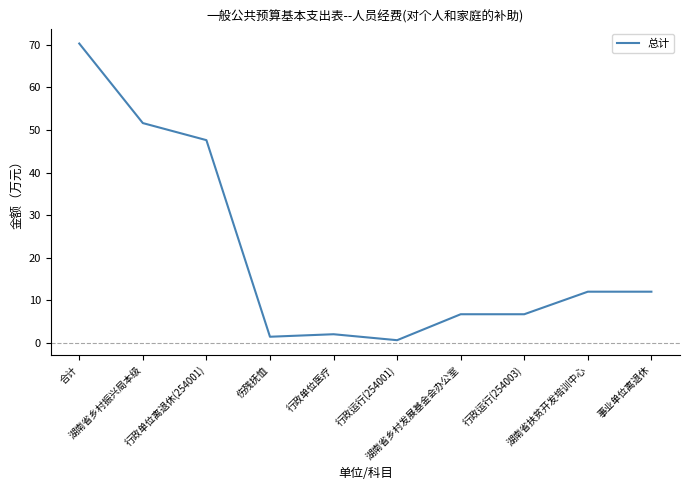

What is the difference between the maximum and minimum values?

69.7